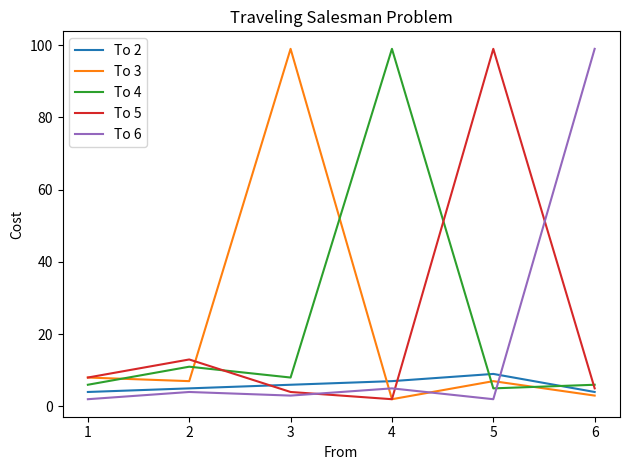

After their last crossing, which series has the higher values: To 2 or To 5?

To 5